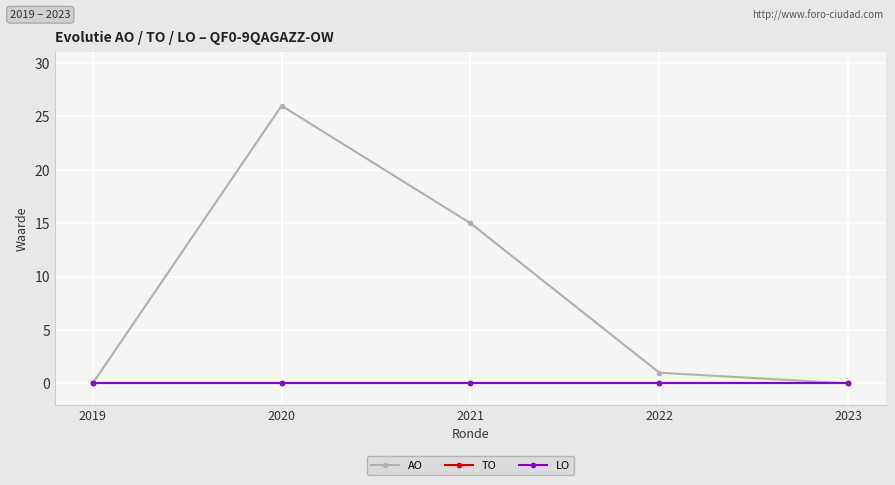

Is the value of LO at 2019 greater than the value of AO at 2021?

No